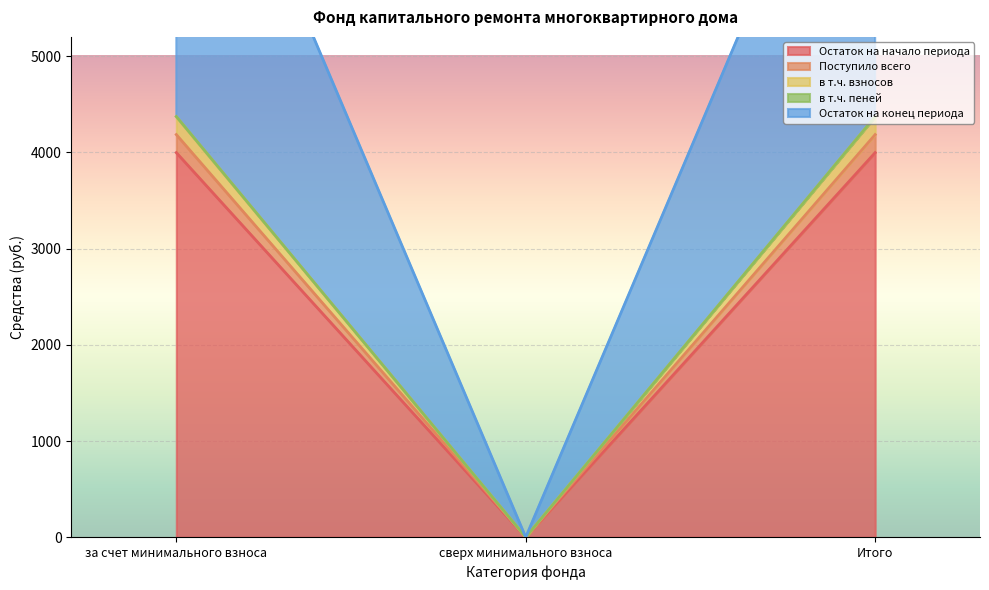

Reading left to right, list all the values displayed in this chart.

Остаток на начало периода: 3997.3	0.0	3997.3
Поступило всего: 4184.8	0.0	4184.8
в т.ч. взносов: 4370.0	0.0	4370.0
в т.ч. пеней: 4372.3	0.0	4372.3
Остаток на конец периода: 8557.0	0.0	8557.0